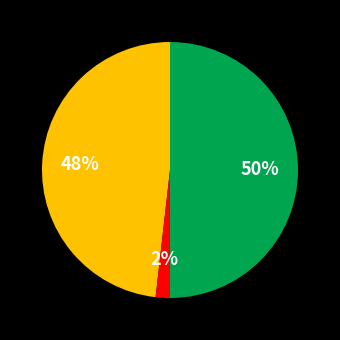

To the nearest percent, what is the difference between the largest and smallest slice percentages?

48%